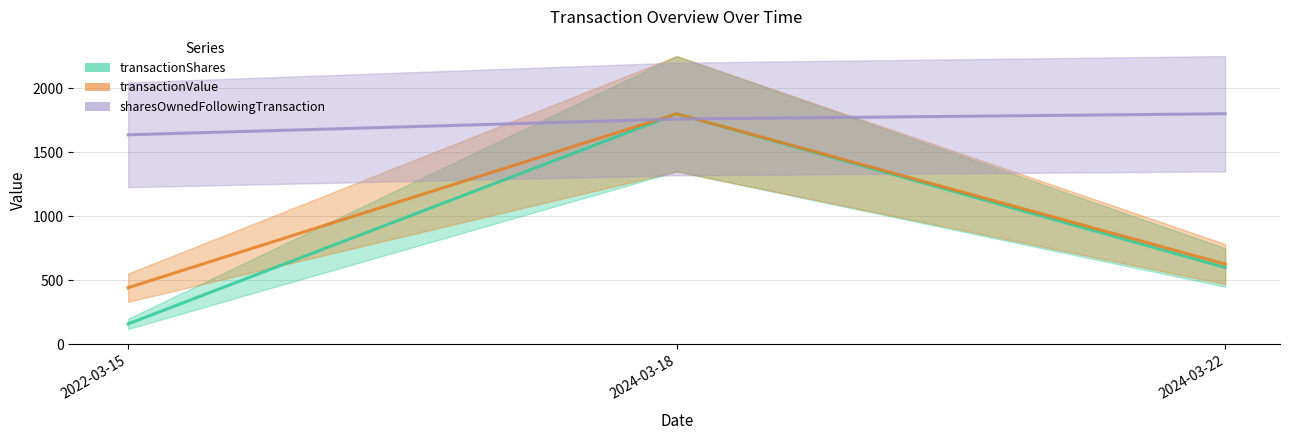

Which series has the largest total across all categories?

sharesOwnedFollowingTransaction